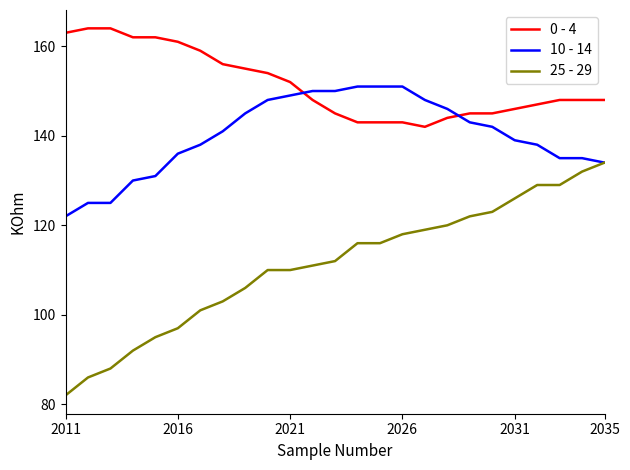

Reading right to left, transcribe all the data shown in this chart.

0 - 4: 148	148	148	147	146	145	145	144	142	143	143	143	145	148	152	154	155	156	159	161	162	162	164	164	163
10 - 14: 134	135	135	138	139	142	143	146	148	151	151	151	150	150	149	148	145	141	138	136	131	130	125	125	122
25 - 29: 134	132	129	129	126	123	122	120	119	118	116	116	112	111	110	110	106	103	101	97	95	92	88	86	82